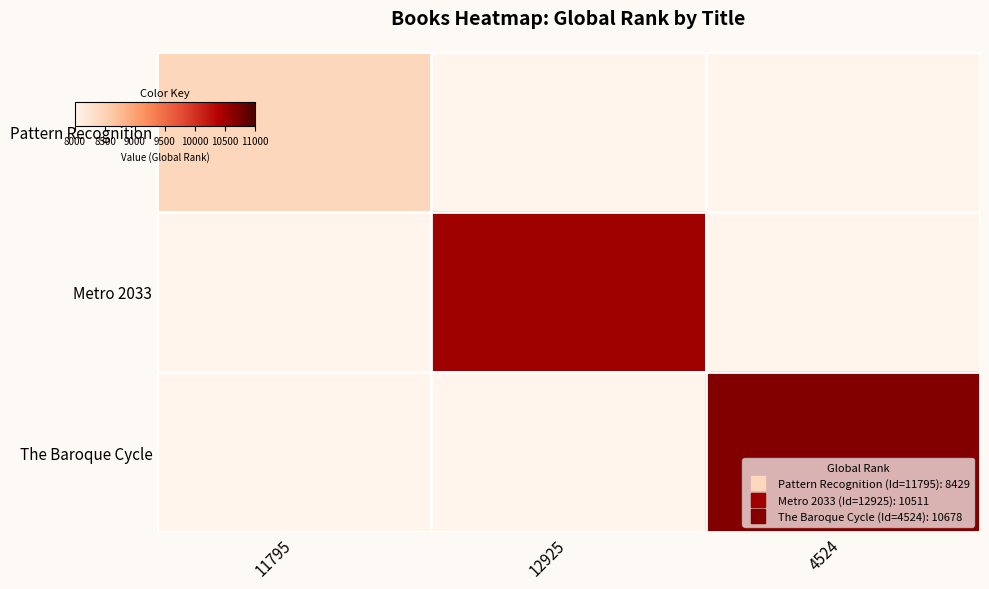

Is it true that Metro 2033 equals 18908.7 at 12925?

False